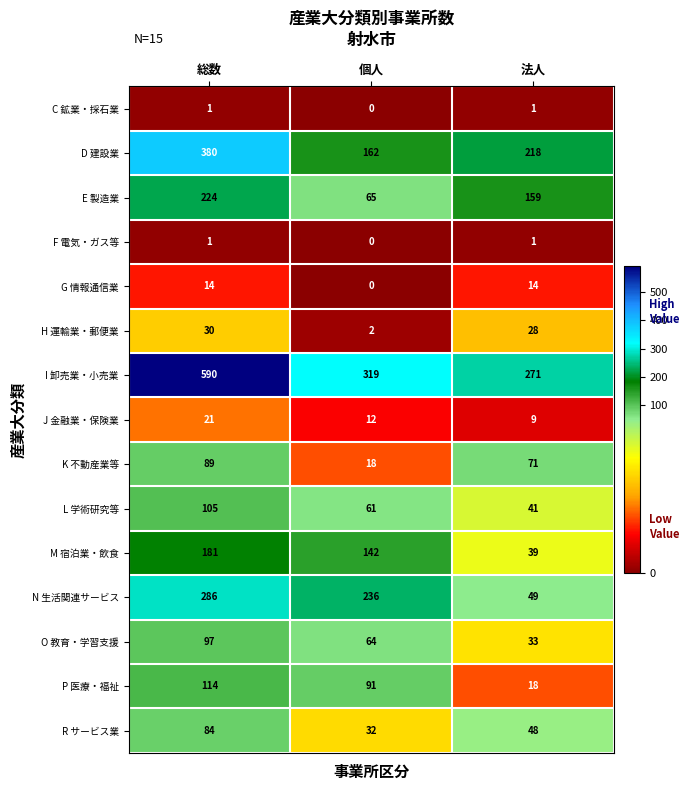

Which series has the largest total across all categories?

I 卸売業・小売業